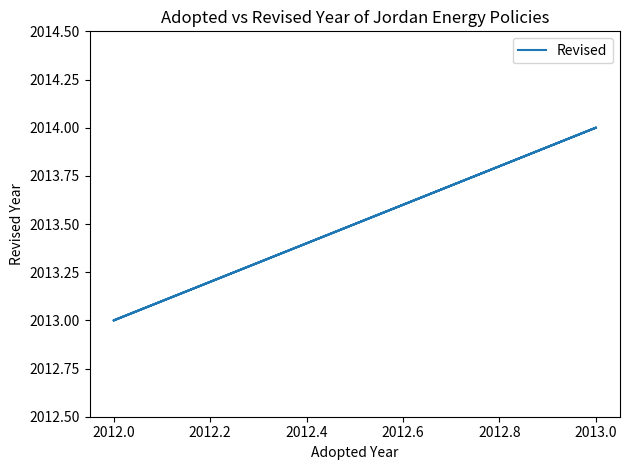

What is the label of the 4th point from the left?

2013.0